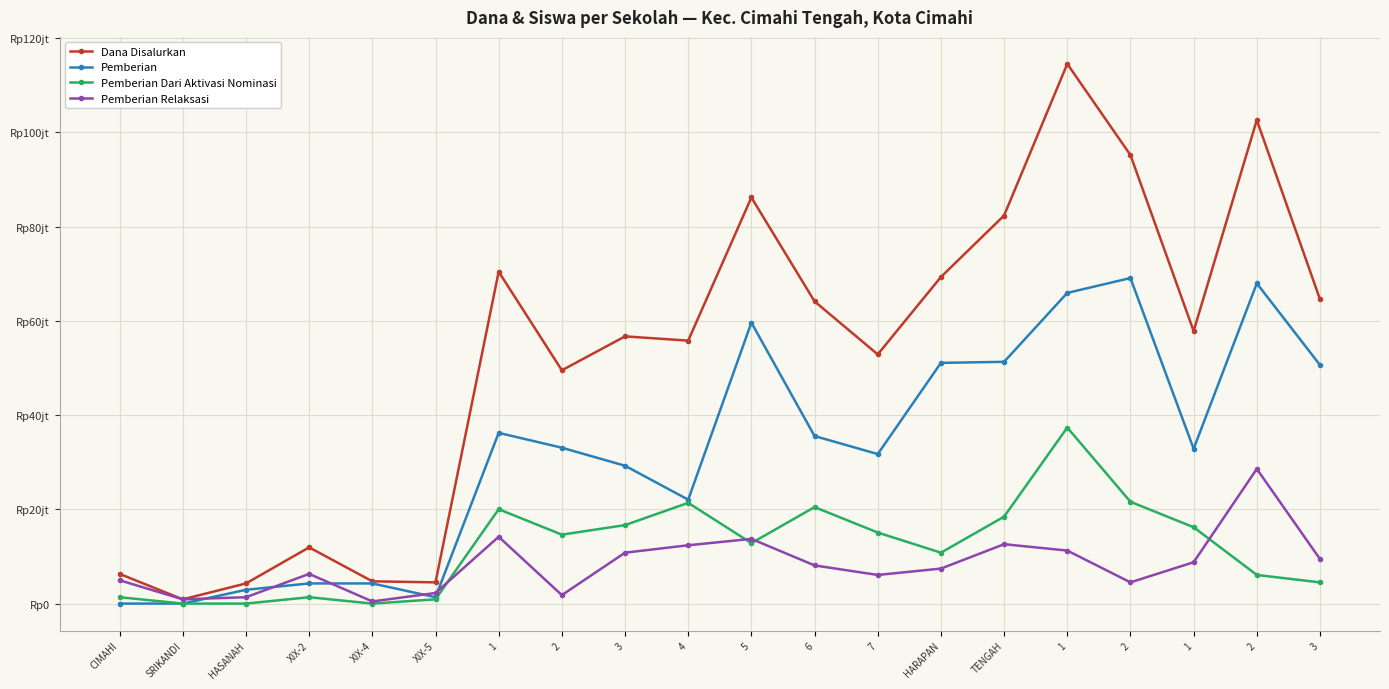

How many interior local peaks does the Pemberian Relaksasi series have?

5